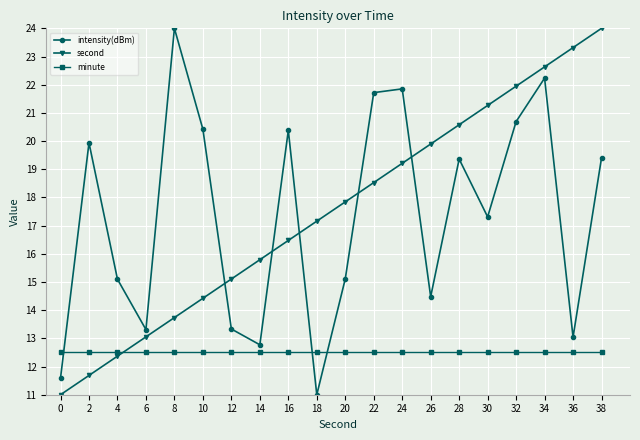

Where do intensity(dBm) and minute first cross each other?

0 and 2